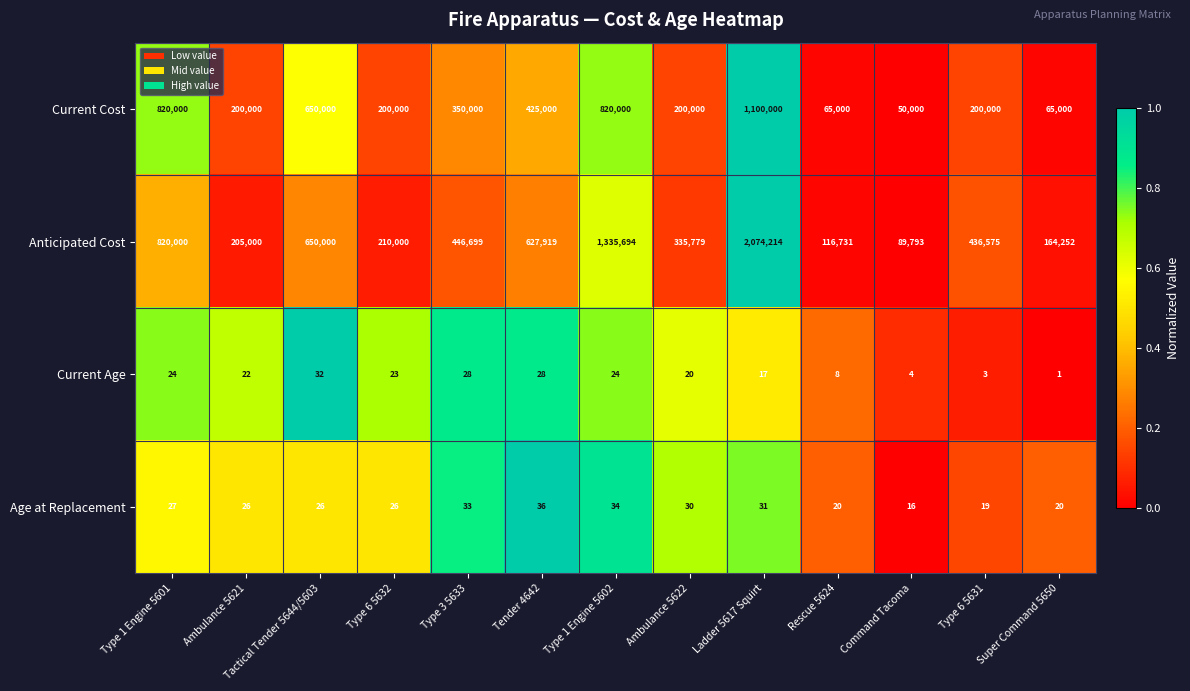

Between Ambulance 5621 and Ladder 5617 Squirt, which series saw the biggest shift?

Anticipated Cost